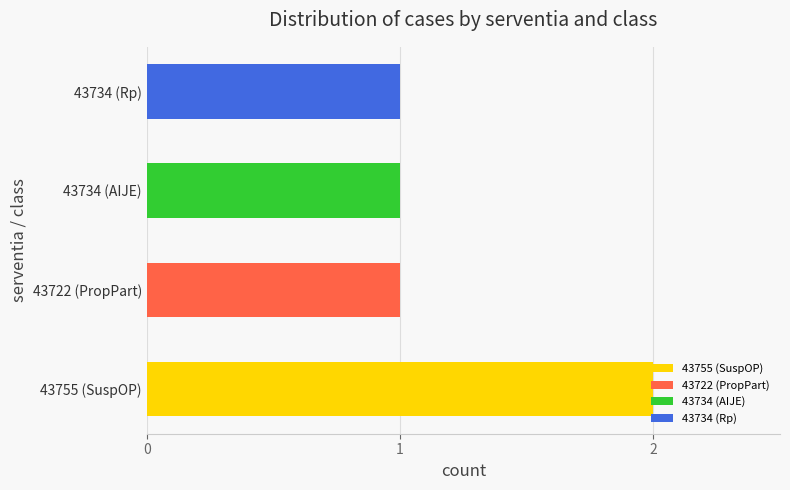

True or false: the data shows 0 at 11 ª ZONA ELEITORAL (Rp).

False